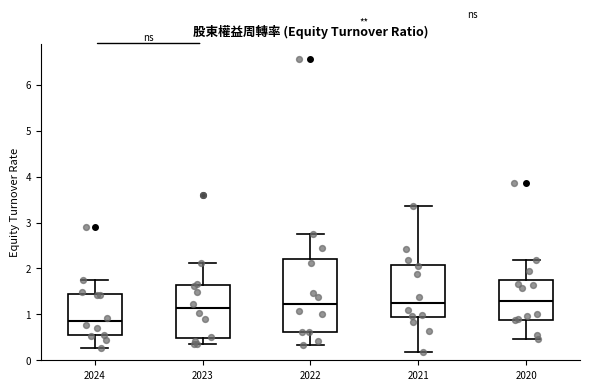

Reading left to right, transcribe this box plot: for each box, give where its median line is, the range the box spans, and where its two whiskers end, as read against the y-axis. The values are not printed on the chart, so give them approximately, as read against the axis.

2024: median 0.8, box 0.6 to 1.4, whiskers 0.3 to 1.8
2023: median 1.1, box 0.5 to 1.6, whiskers 0.4 to 2.1
2022: median 1.2, box 0.6 to 2.2, whiskers 0.3 to 2.7
2021: median 1.2, box 0.9 to 2.1, whiskers 0.2 to 3.4
2020: median 1.3, box 0.9 to 1.7, whiskers 0.5 to 2.2